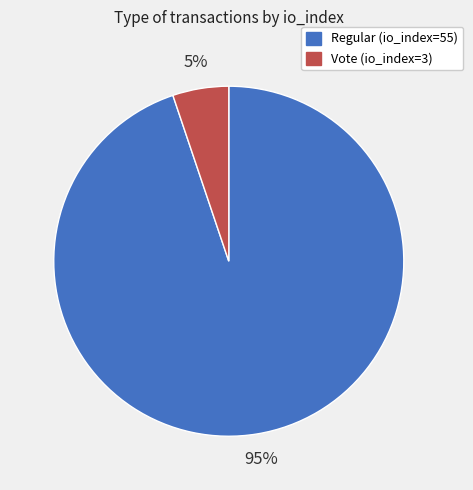

How many slices are in this pie chart?

2